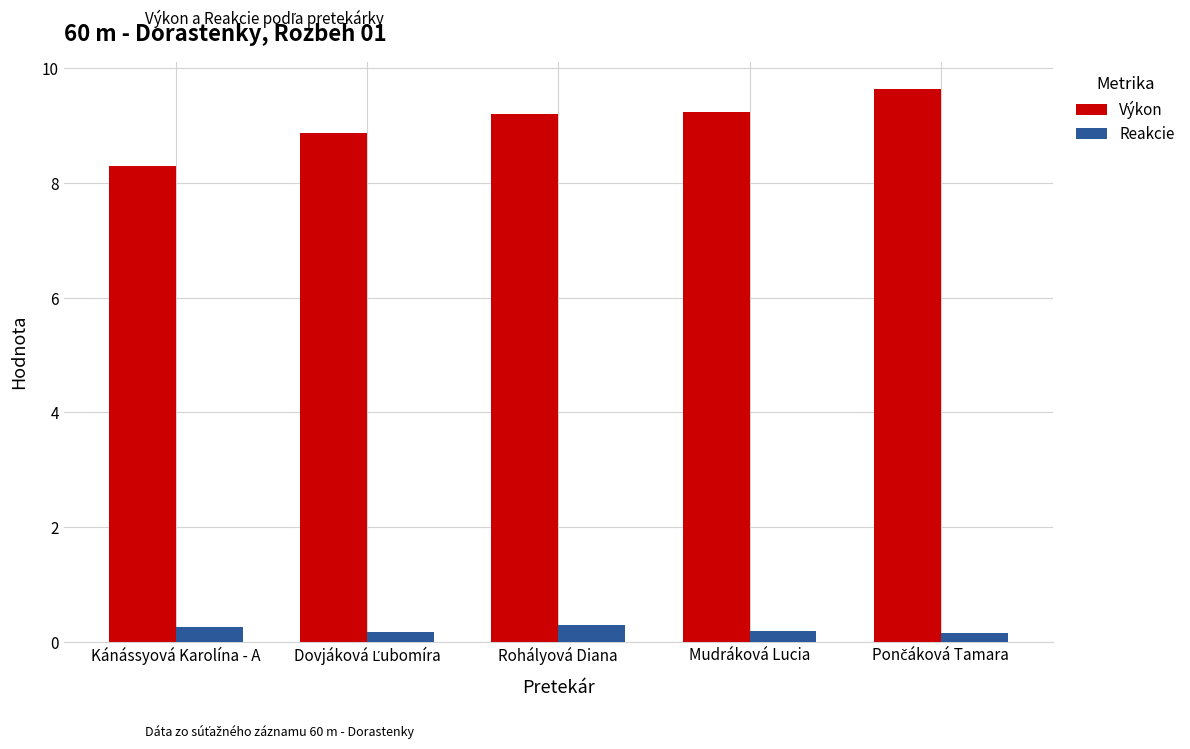

True or false: Výkon has a value of 13.7 at Rohályová Diana.

False